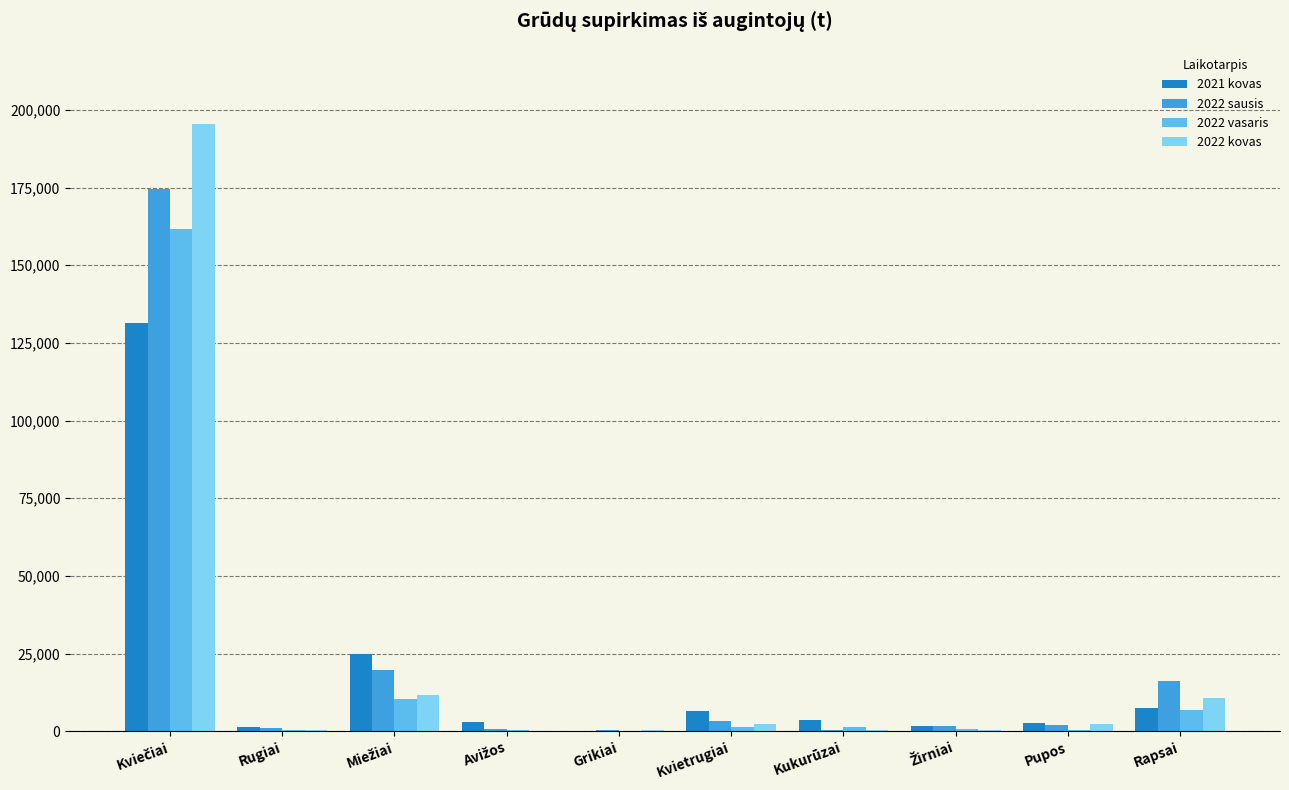

What is the highest value of the 2021 kovas series?

131352.2